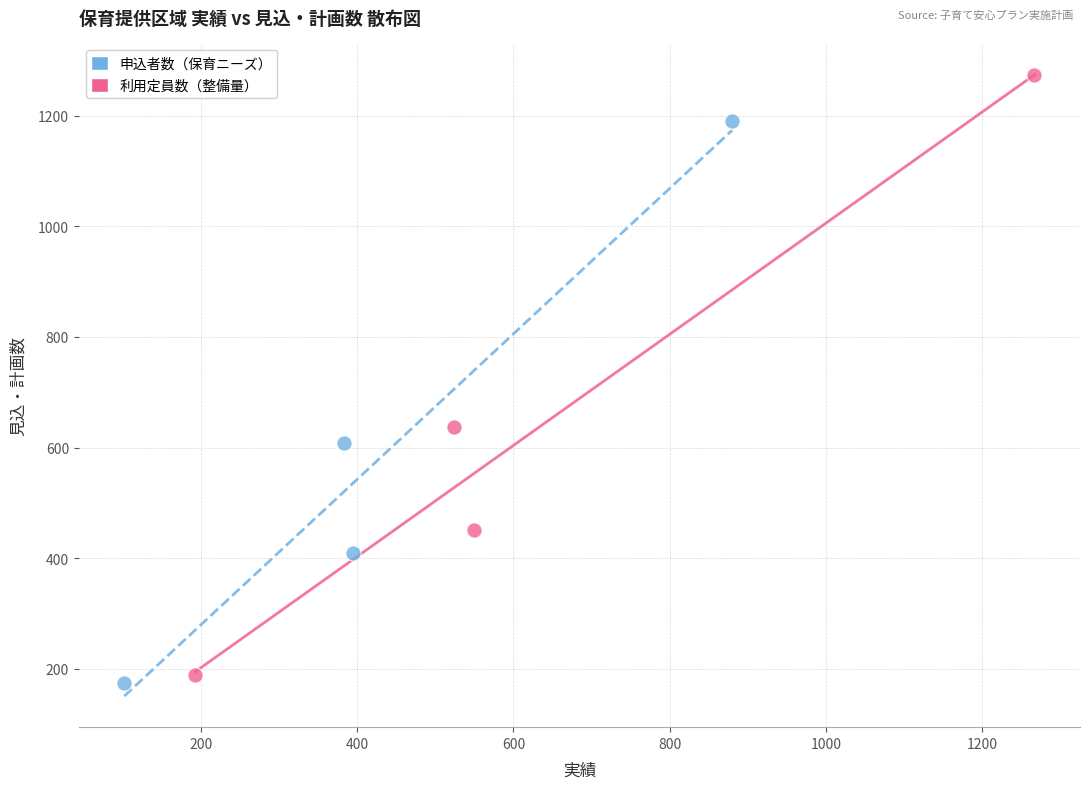

Which series reaches the minimum Y coordinate?

申込者数（保育ニーズ）